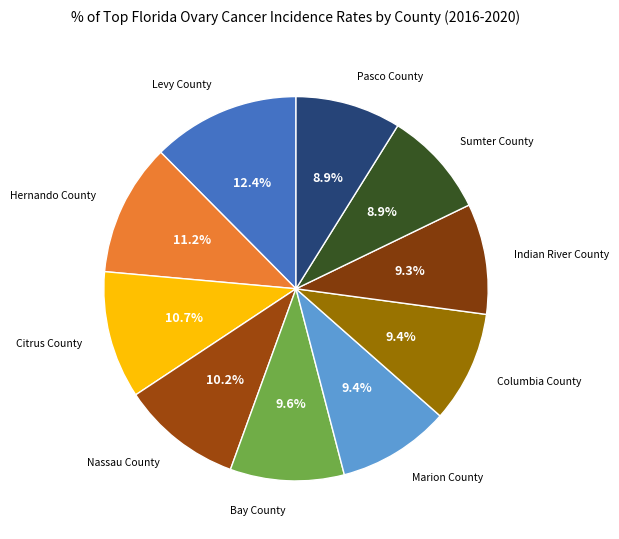

Which category has the biggest portion of the pie?

Levy County